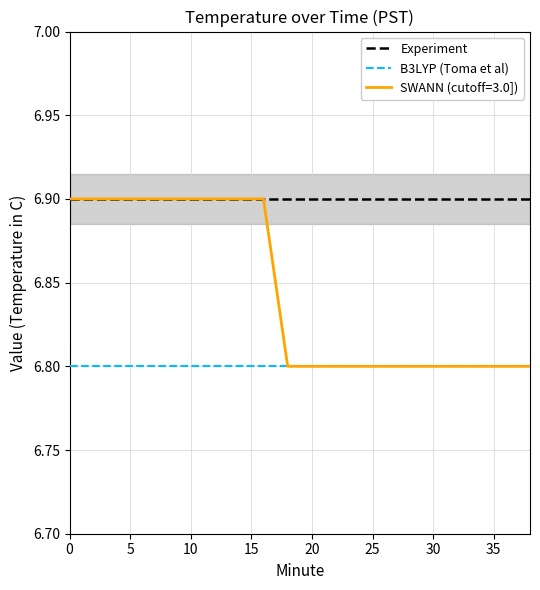

Is this an area chart (filled region under the line)?

No